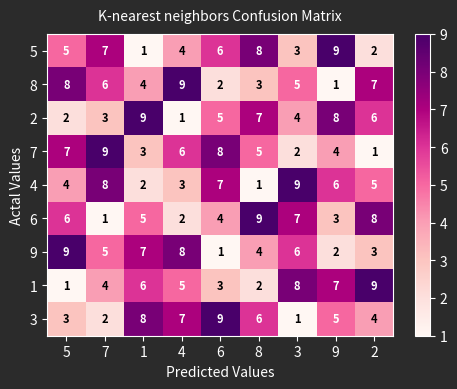

How many data points in 4 are less than 5?

4